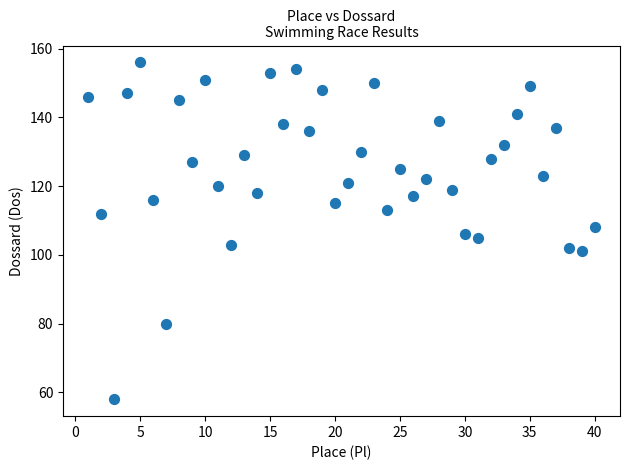

What is the range of Y values (max minus min)?

98